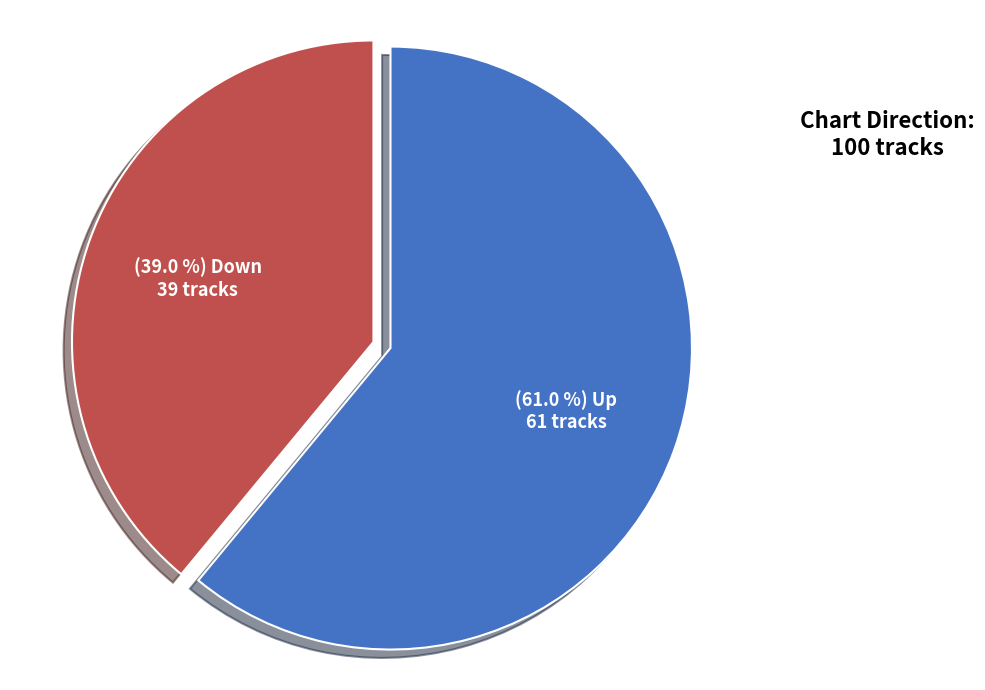

Is there a majority slice in this chart?

Yes